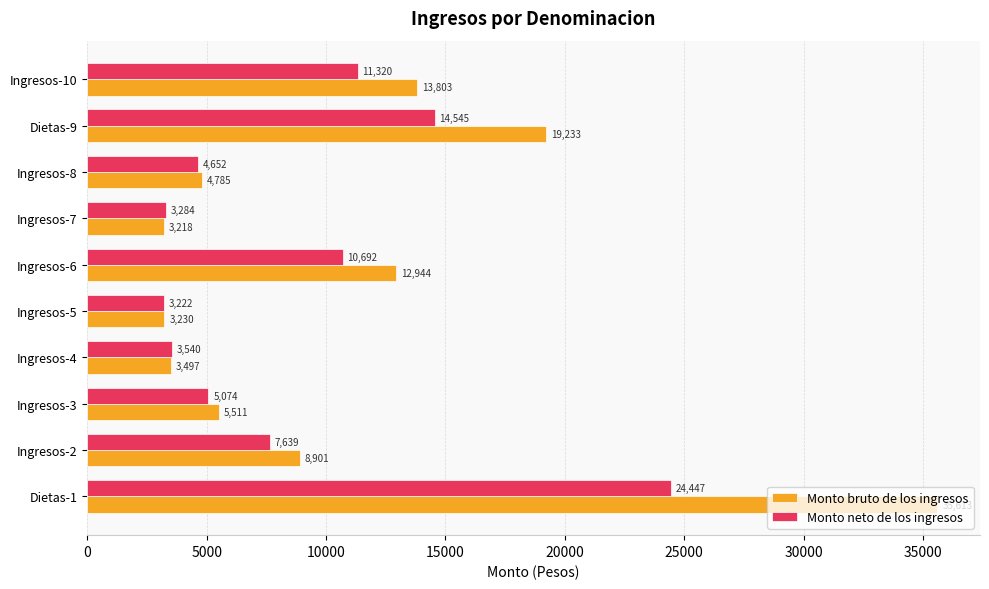

The value of Monto neto de los ingresos at Ingresos-6 is 15346.7. True or false?

False